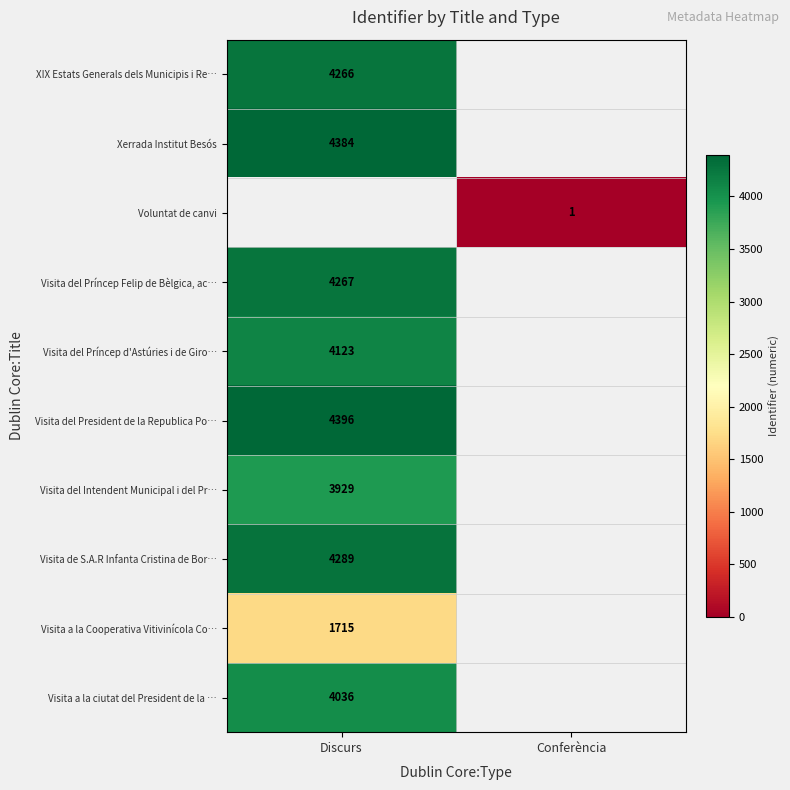

Is it true that Visita del Intendent Municipal i del Pr… equals 3929 at Discurs?

True